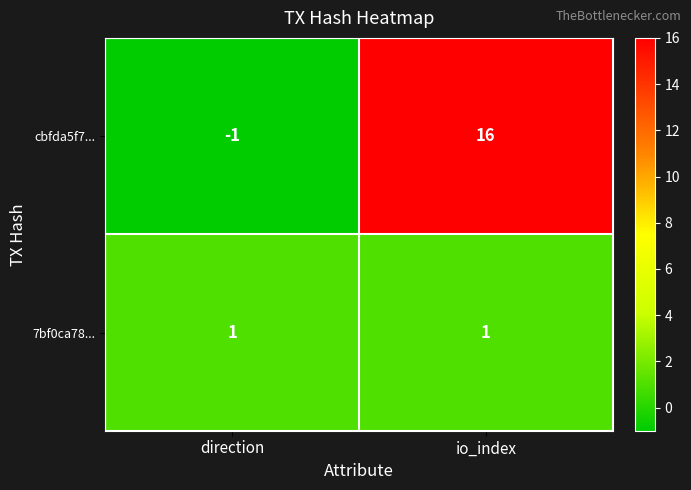

The value of cbfda5f7... at direction is -2. True or false?

False